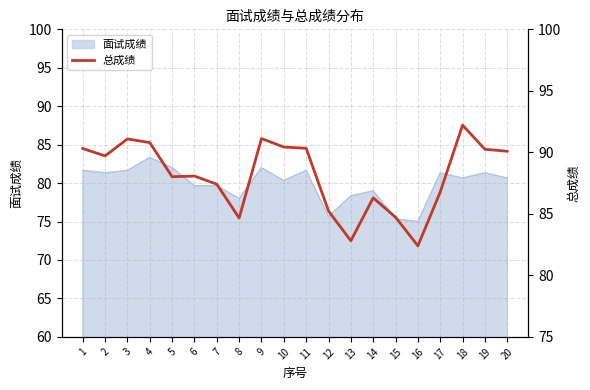

Reading left to right, what are all the values shown in this chart?

1=90.3	2=89.7	3=91.1	4=90.8	5=88.0	6=88.1	7=87.4	8=84.7	9=91.1	10=90.4	11=90.3	12=85.2	13=82.8	14=86.3	15=84.7	16=82.4	17=86.8	18=92.2	19=90.2	20=90.1